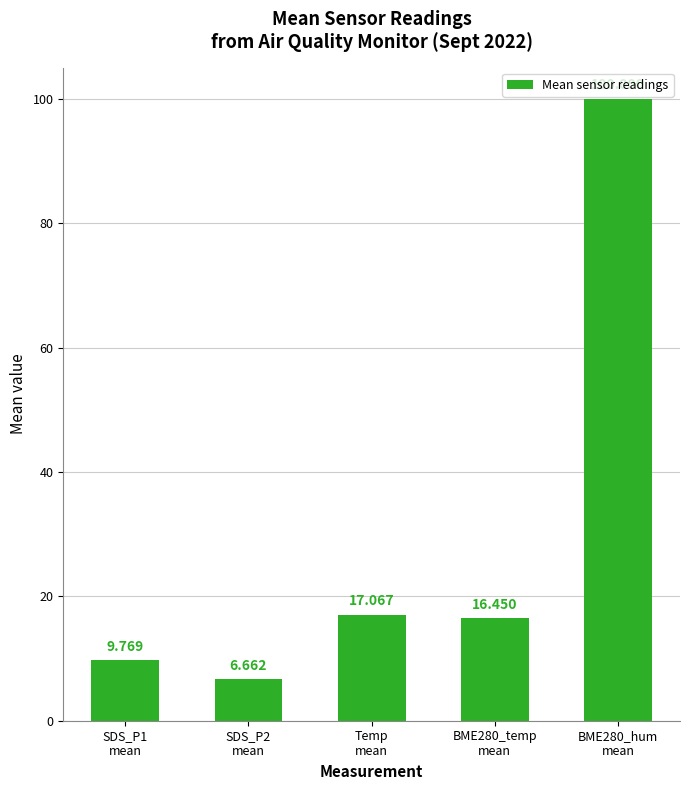

What is the greatest value displayed?

100.0